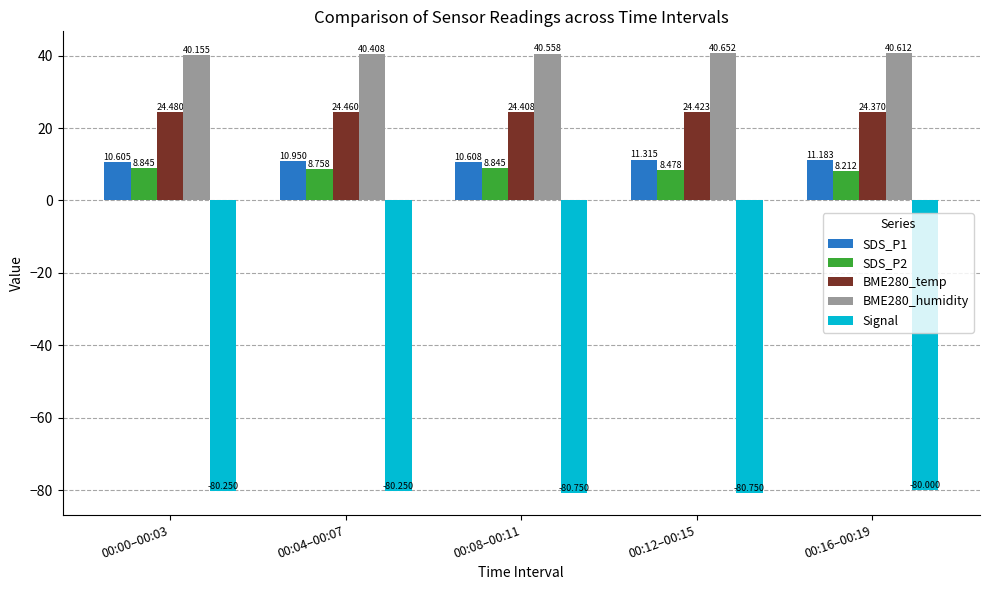

Which series has the widest spread of values?

Signal